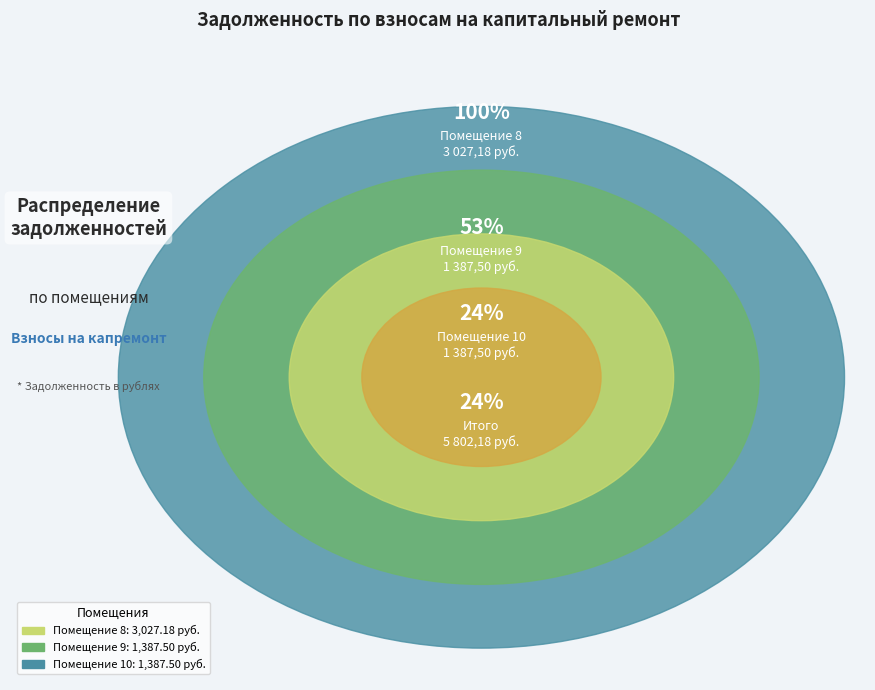

Between 10 and 9, which is larger?

10